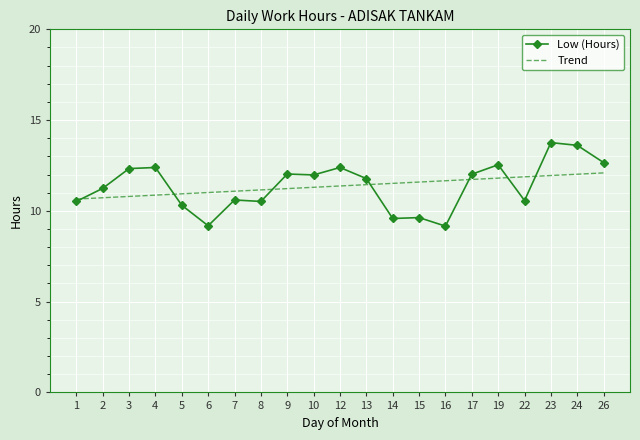

What are all the series names shown in the legend?

Low (Hours), Trend